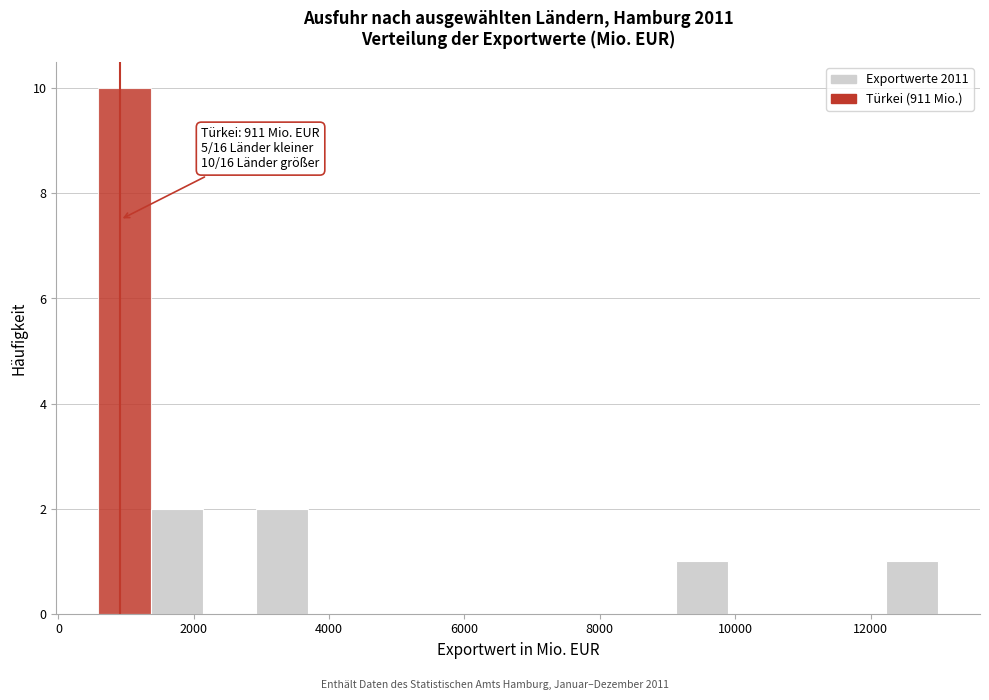

Read against the x-axis, roughly where is the centre of the tallest bar?

1000